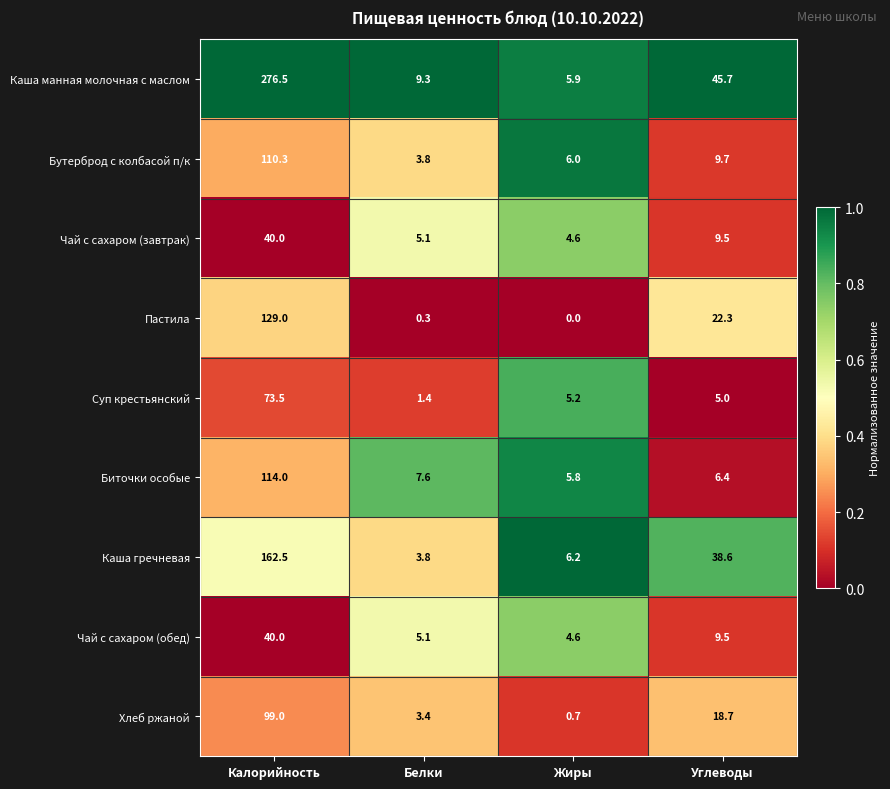

What is the spread (max minus min) of values at Белки?

9.0